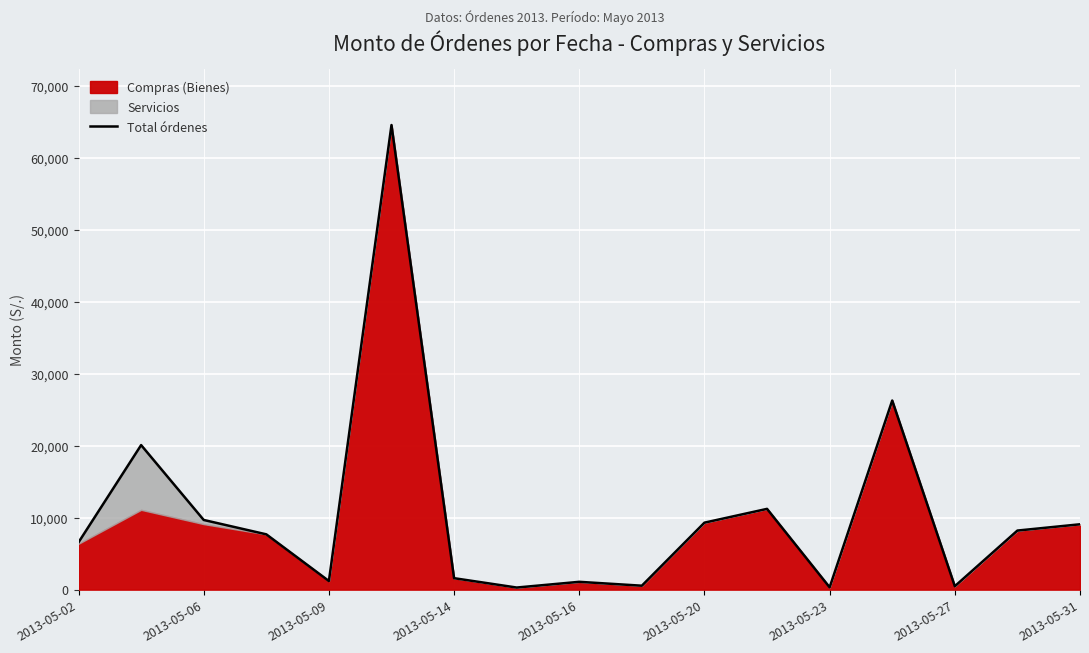

The chart shows a value of 5986.0 at 2013-05-06. True or false?

False